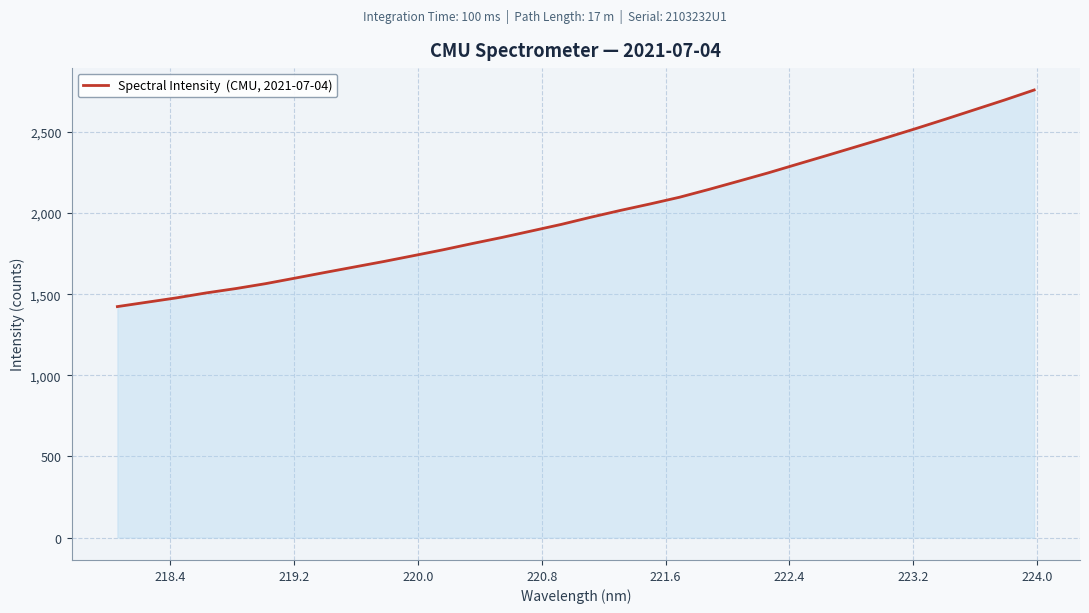

Reading left to right, extract all data points from this chart.

1423.8	1450.8	1477.7	1508.1	1534.9	1565.0	1599.1	1633.8	1667.8	1701.7	1737.6	1773.8	1812.7	1850.2	1890.3	1930.4	1974.7	2016.6	2056.3	2097.9	2146.4	2197.0	2248.1	2302.2	2356.0	2410.5	2465.1	2521.3	2579.2	2638.2	2697.3	2758.9